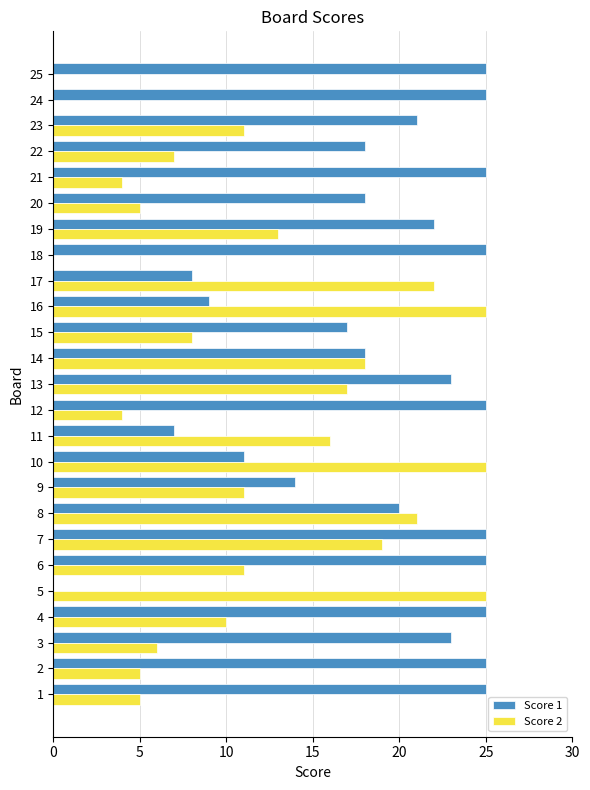

Where is Score 1 nearest to the value 12?

10